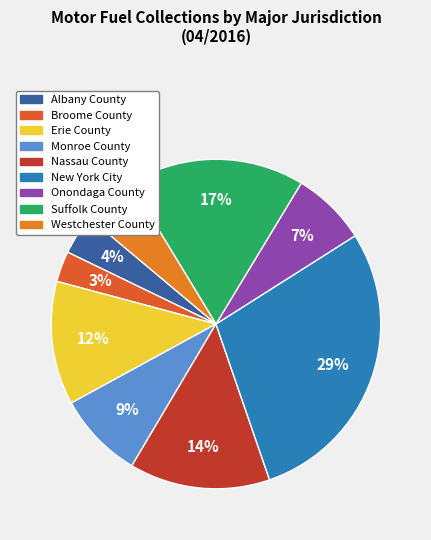

Rank the categories by value from highest to lowest.

New York City, Suffolk County, Nassau County, Erie County, Monroe County, Onondaga County, Westchester County, Albany County, Broome County